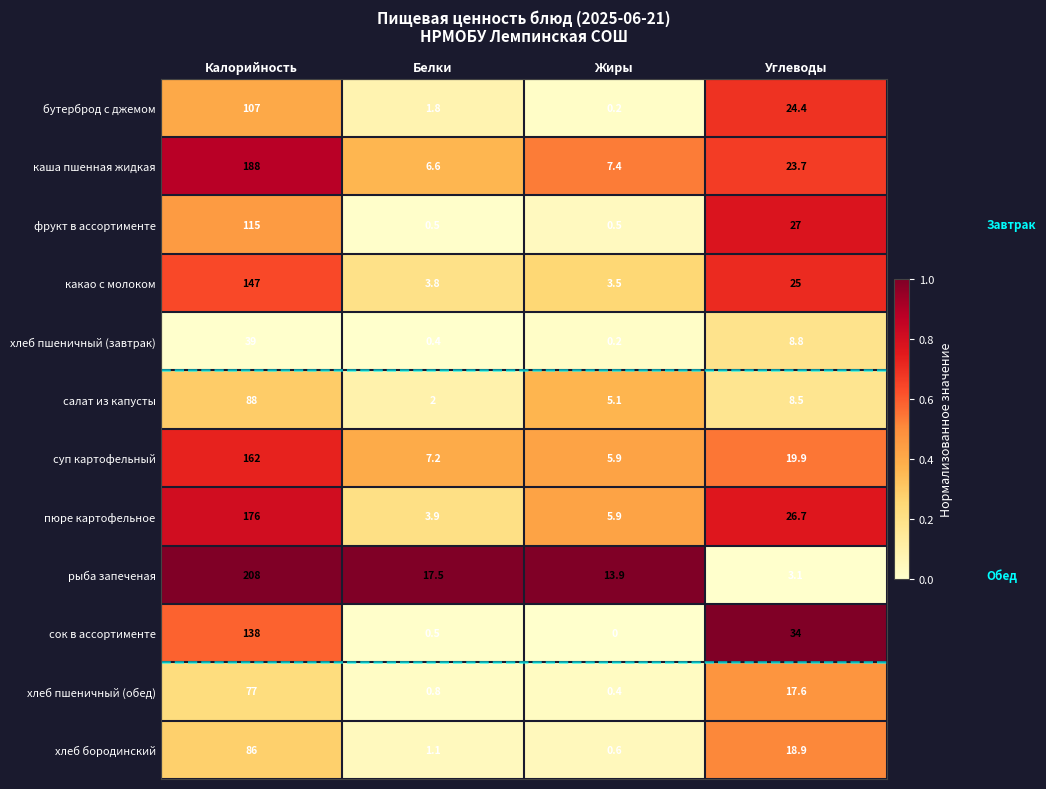

What value does the фрукт в ассортименте series have at Жиры?

0.5